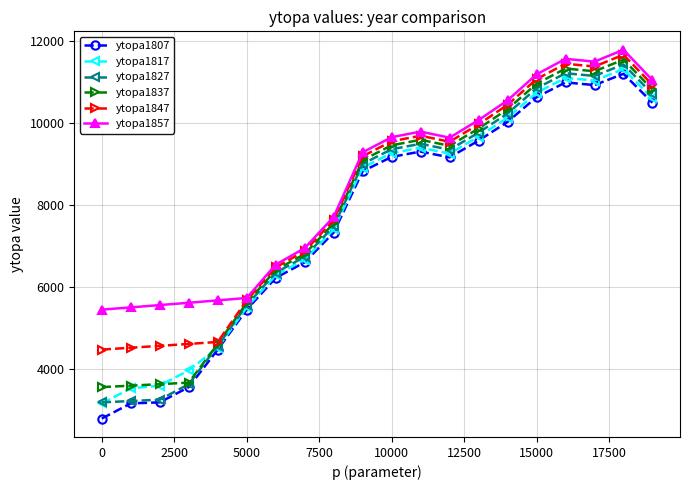

What is the value of the ytopa1817 point at the 11th from the left?

9267.0